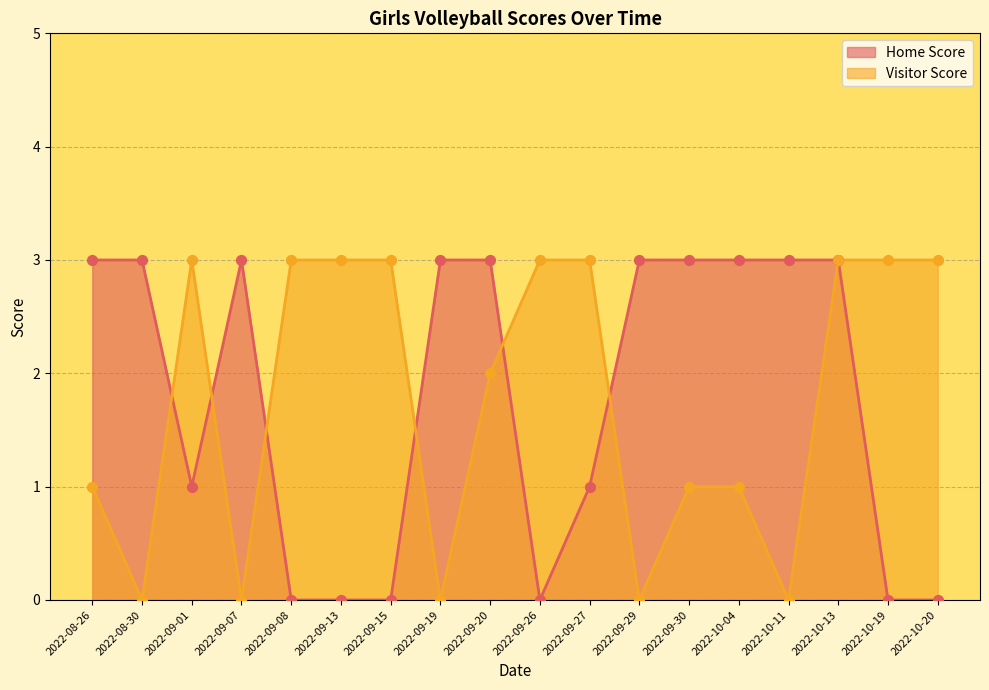

What are all the series names shown in the legend?

Home Score, Visitor Score